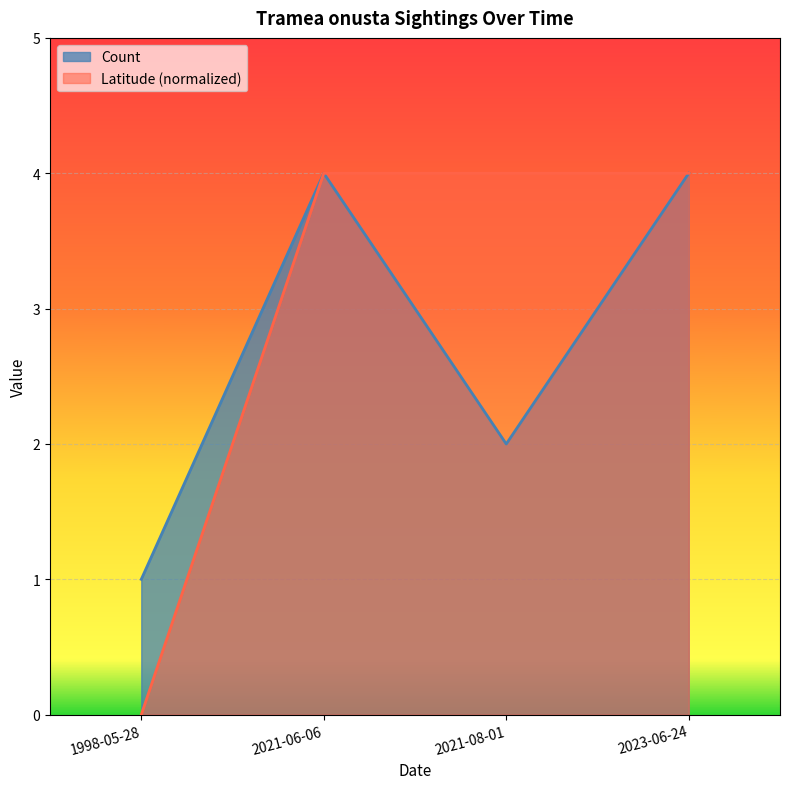

At 1998-05-28, list the series in order from smallest to largest.

Latitude (normalized), Count